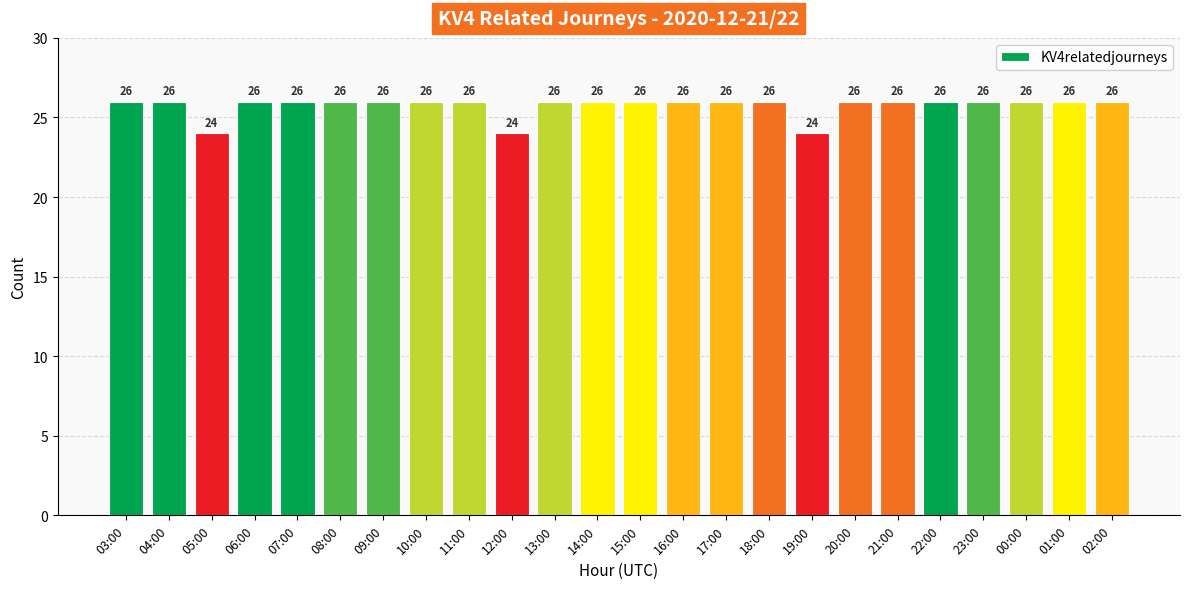

What is the sum of the values at 05:00 and 19:00?

48